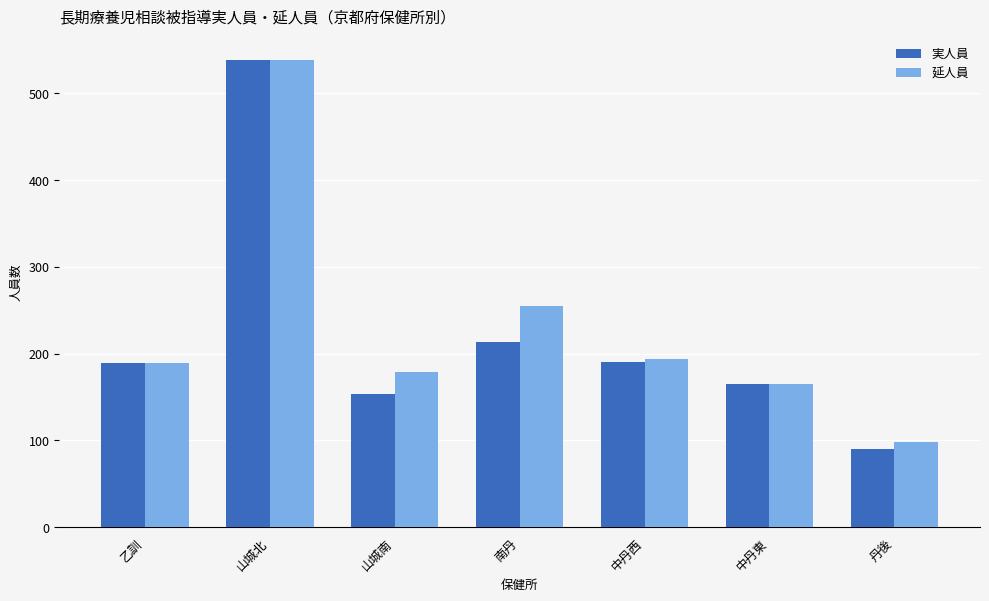

What value does the 延人員 series have at 丹後?

98